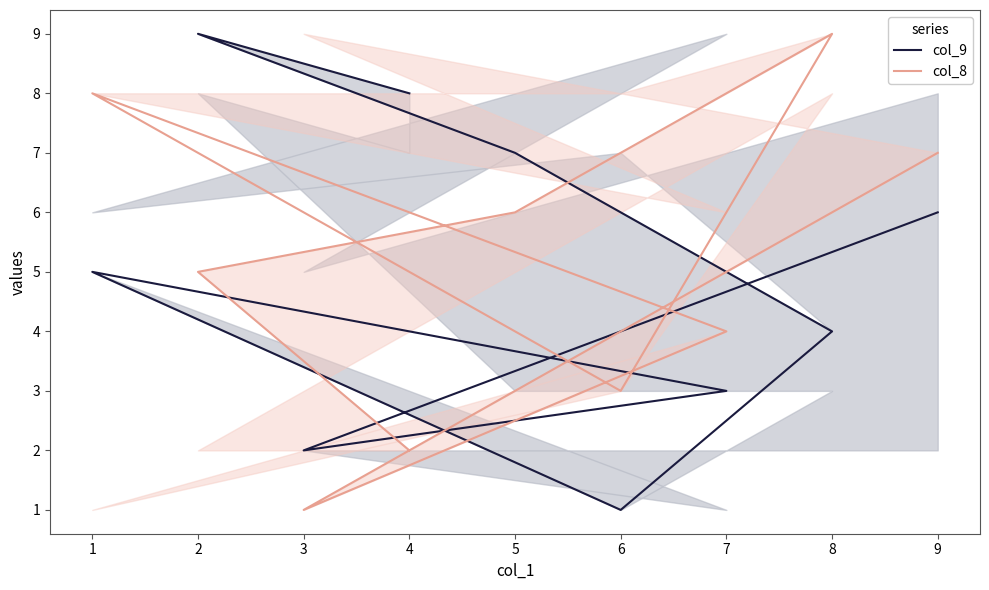

What is the spread (max minus min) of values at 4?

6